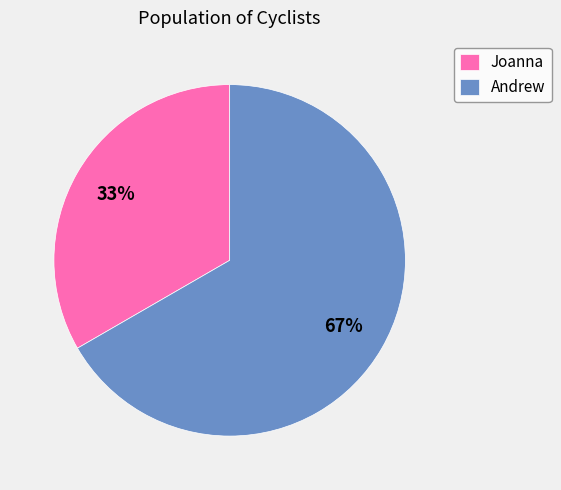

True or false: Andrew accounts for 67% of the total.

True